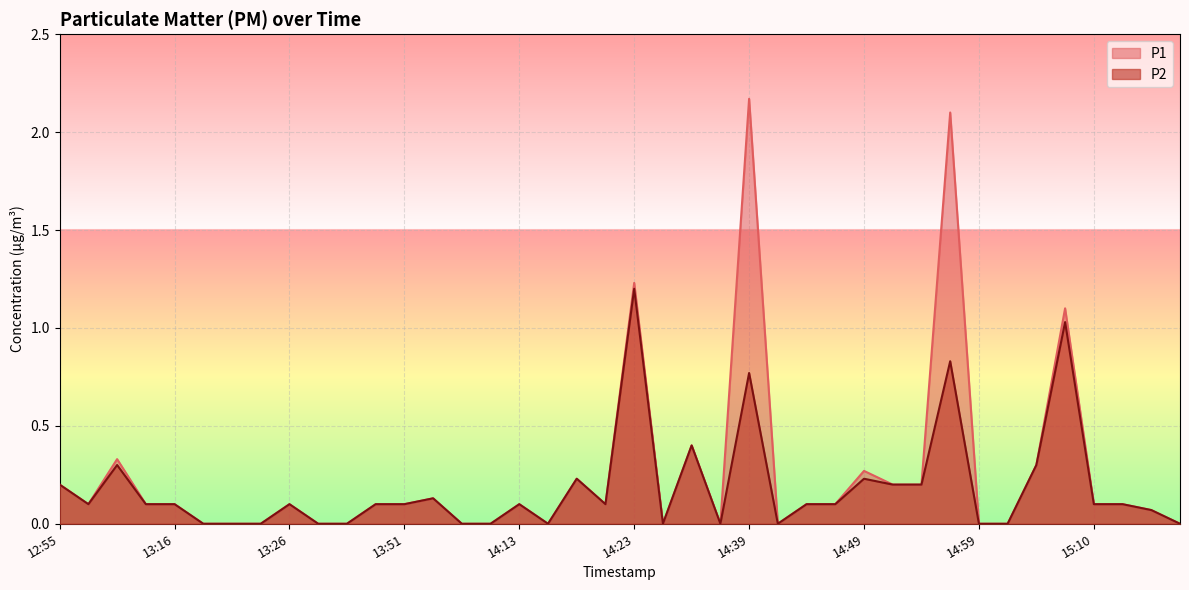

How many positive values does the P1 series have?

26